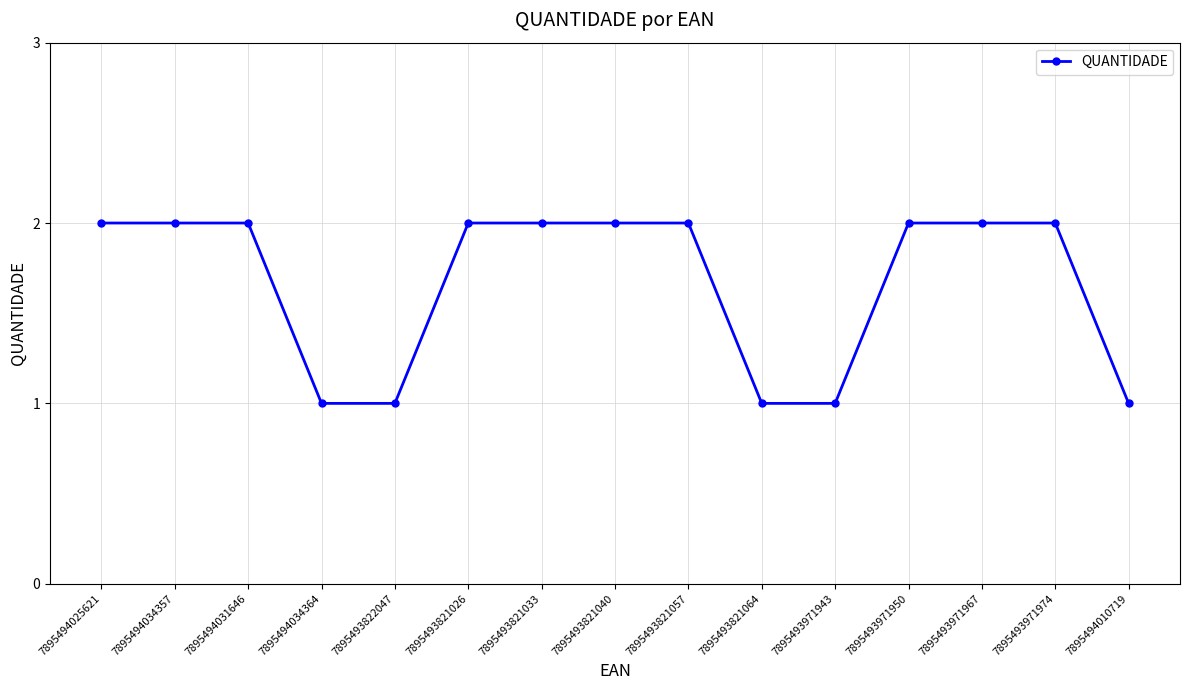

How many data points are less than 2?

5